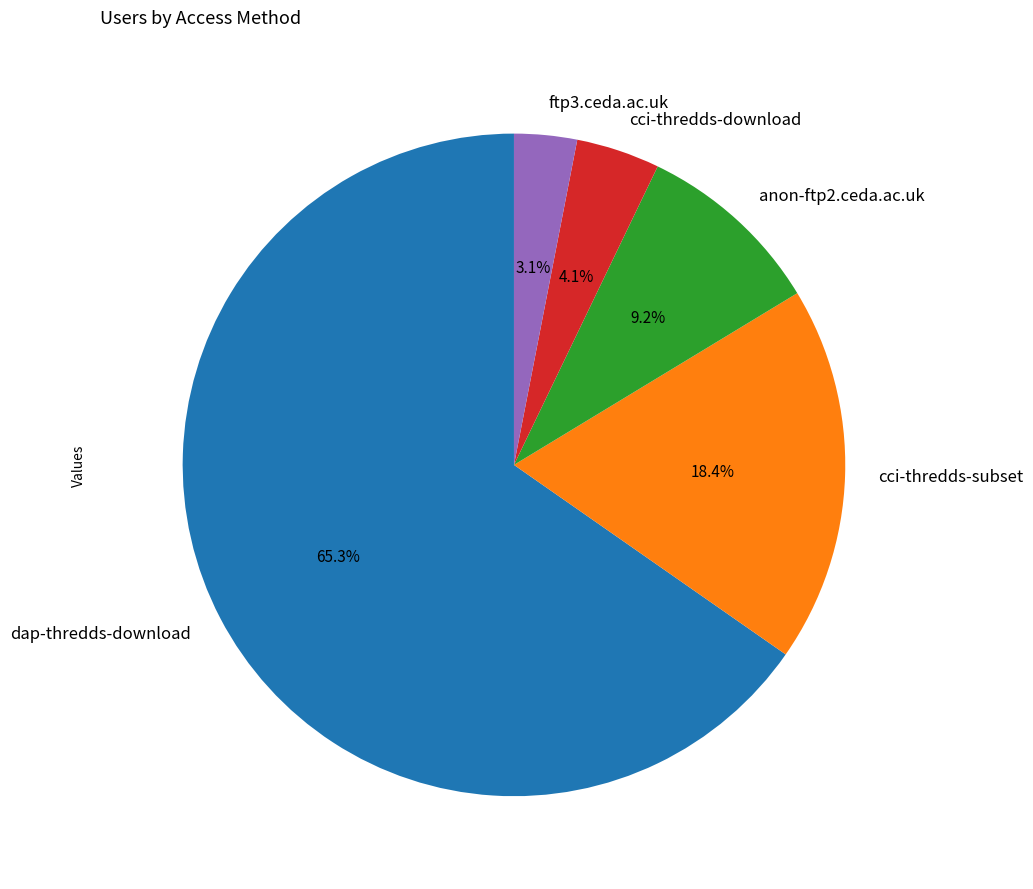

What is the largest slice in the pie chart?

dap-thredds-download